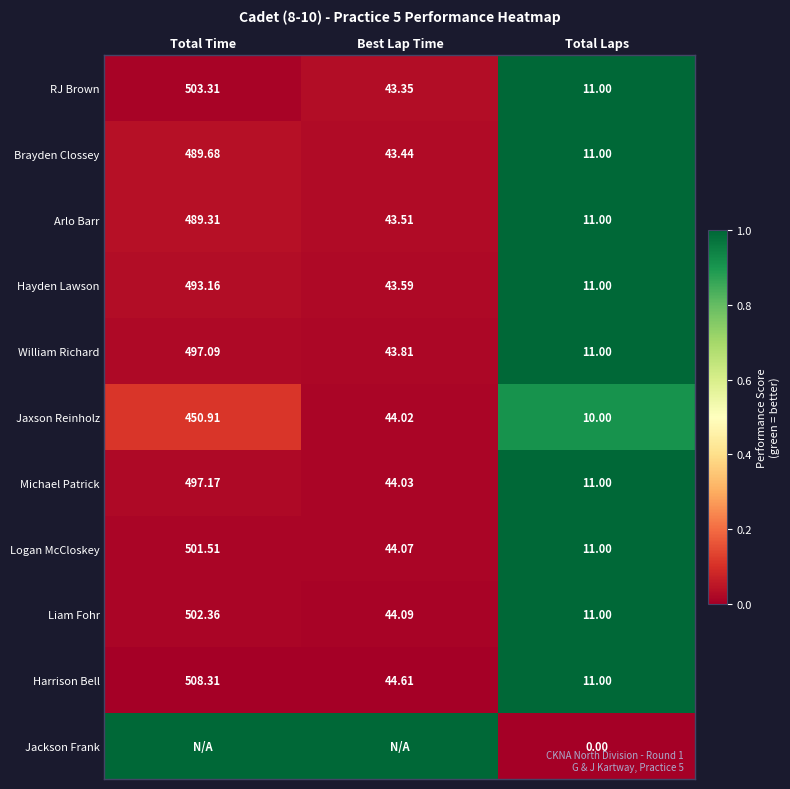

Where is William Richard nearest to the value 254?

Best Lap Time